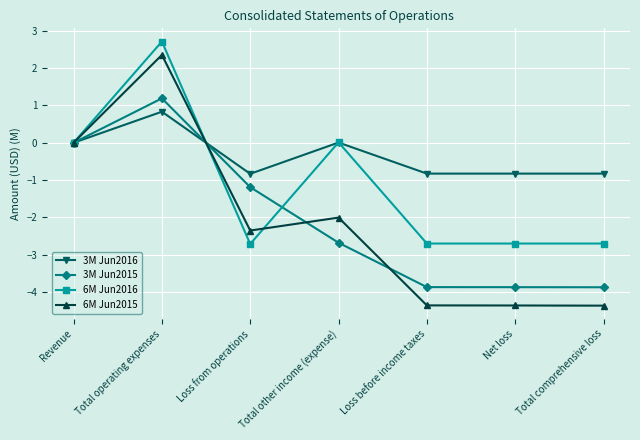

What is the value of the 6M Jun2015 point at the 4th from the left?

-2.0